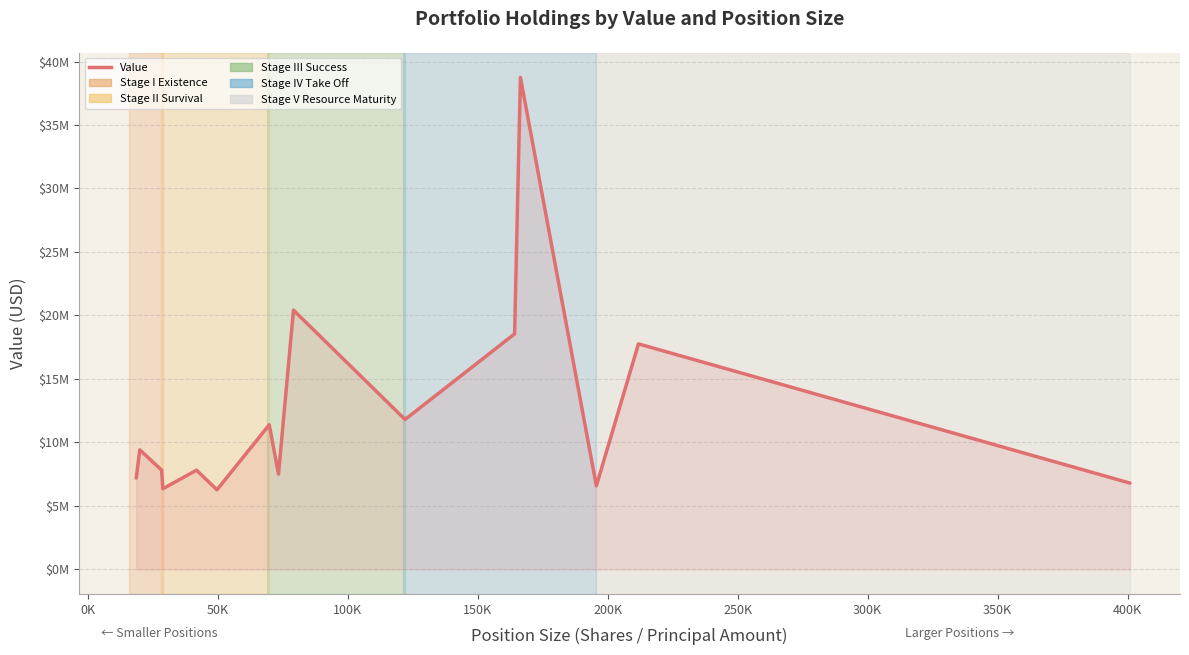

Is this an area chart (filled region under the line)?

Yes